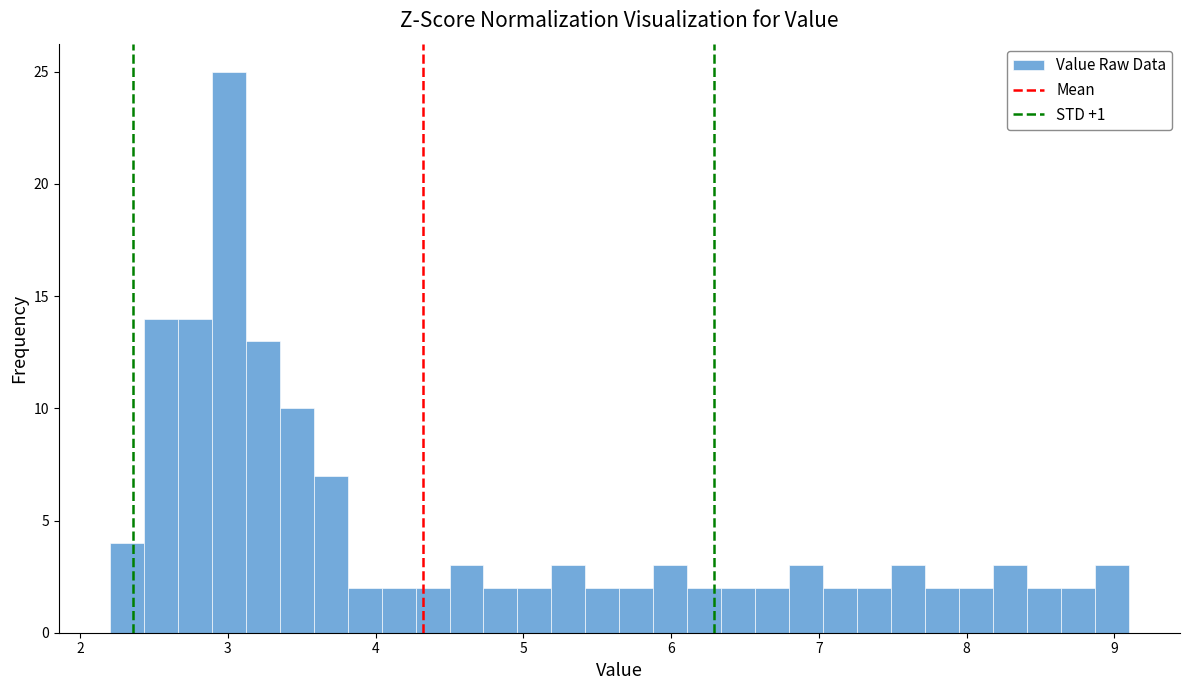

Read against the x-axis, roughly where is the centre of the tallest bar?

3.0